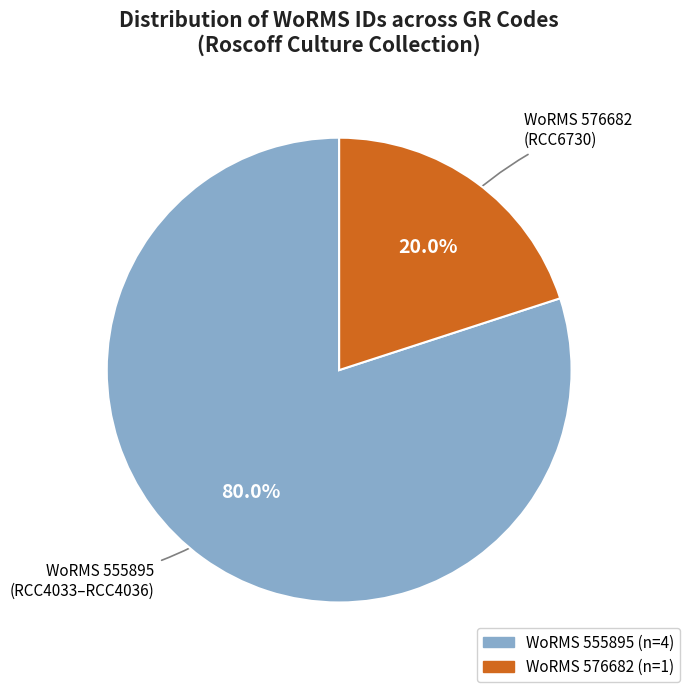

What is the largest slice in the pie chart?

WoRMS 555895